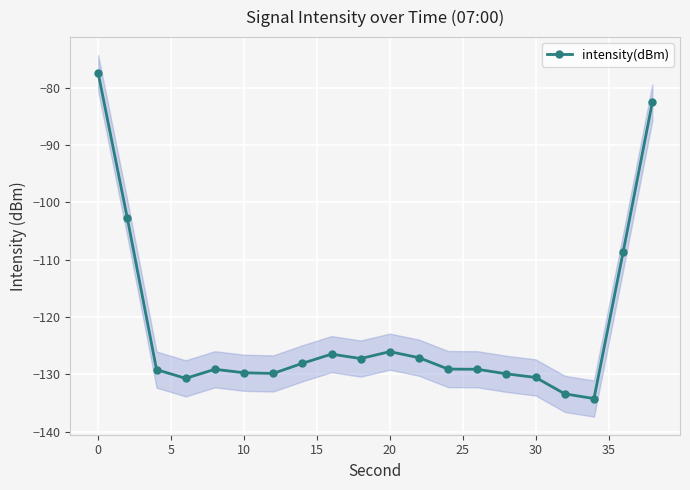

What is the minimum value shown in the chart?

-134.2